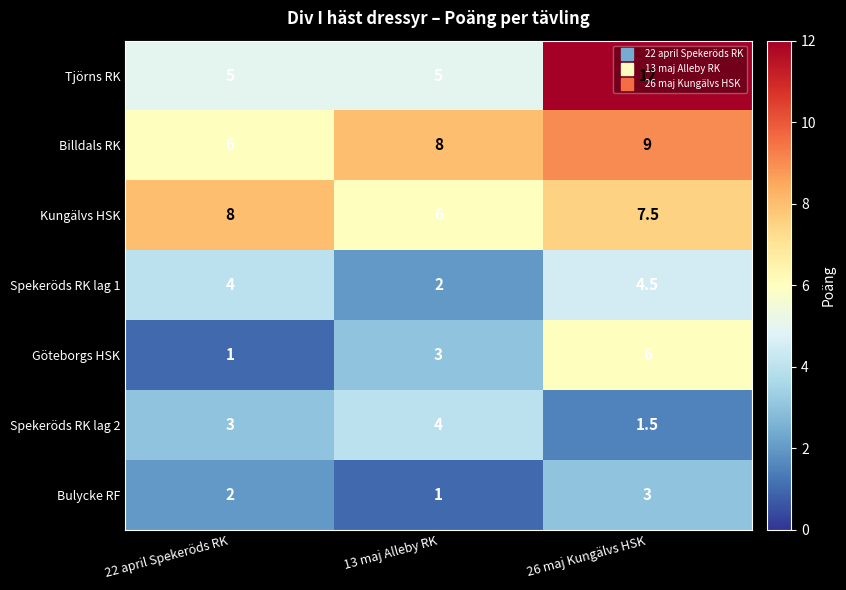

What is the spread (max minus min) of values at 26 maj Kungälvs HSK?

10.5